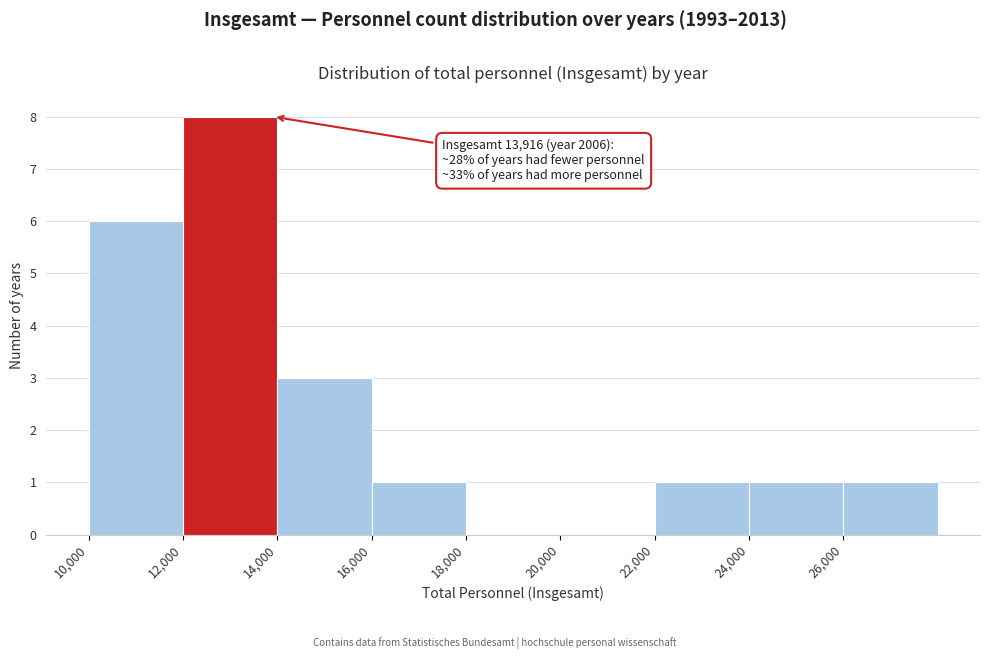

Over which range of the x-axis is the bar tallest?

12000 to 14000